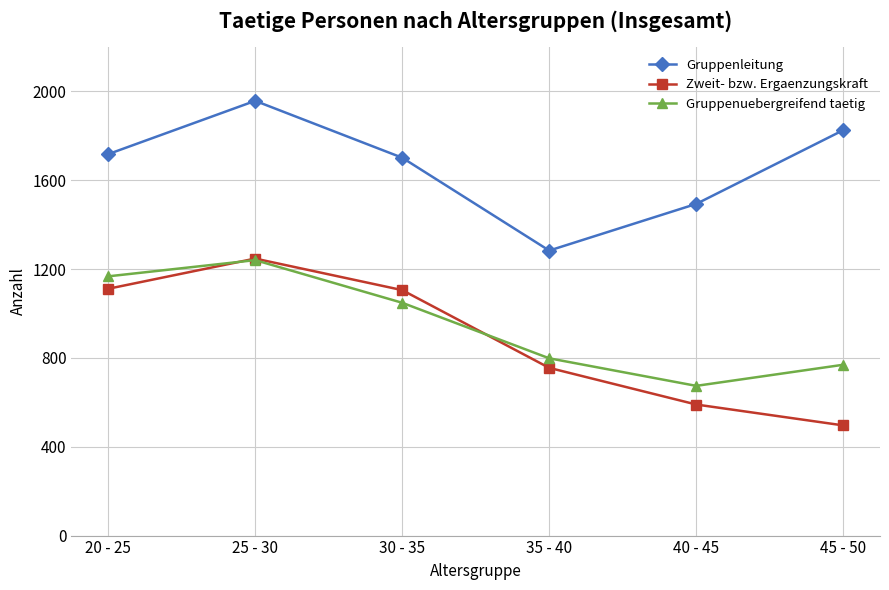

Which category has the highest value across all series?

25 - 30